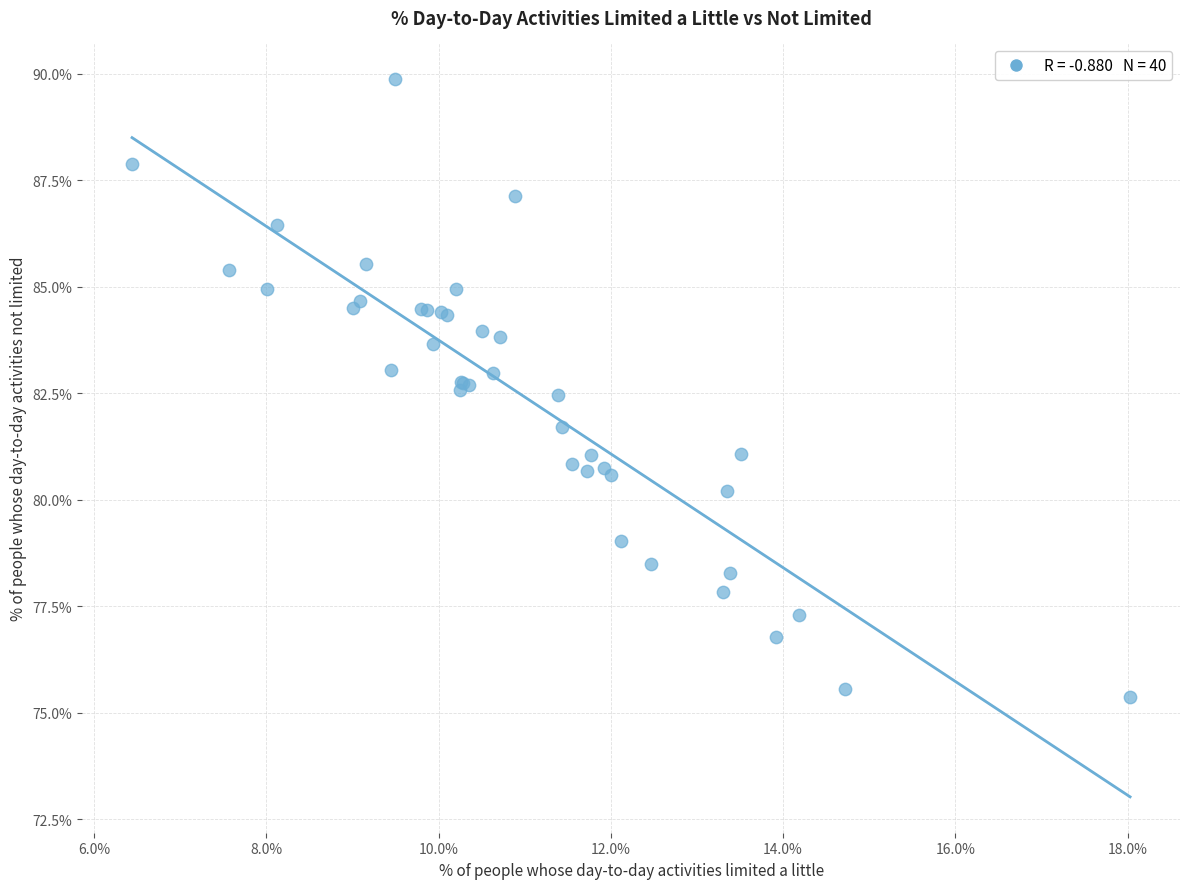

What Y value in the scatter plot is closest to 82?

81.7